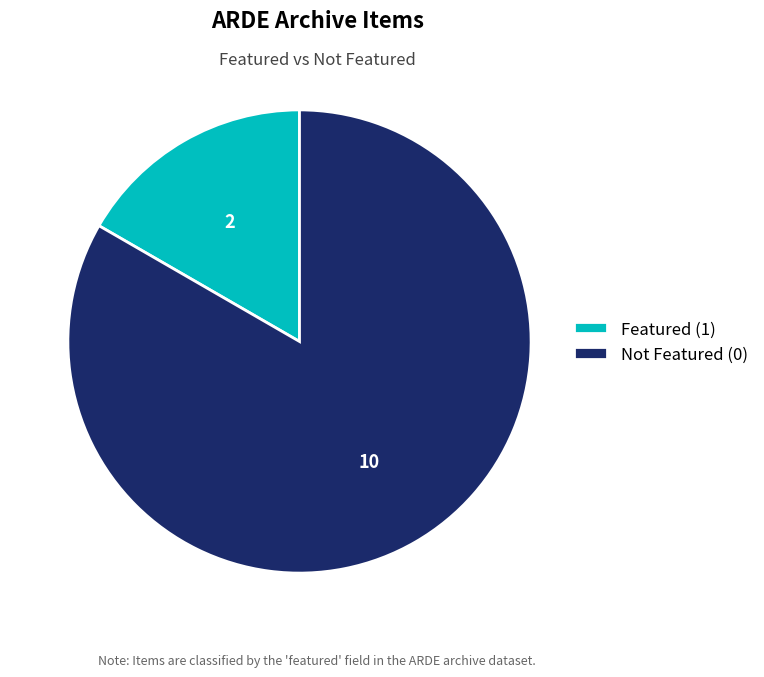

Is it true that Featured (1) is 17% of the pie?

True